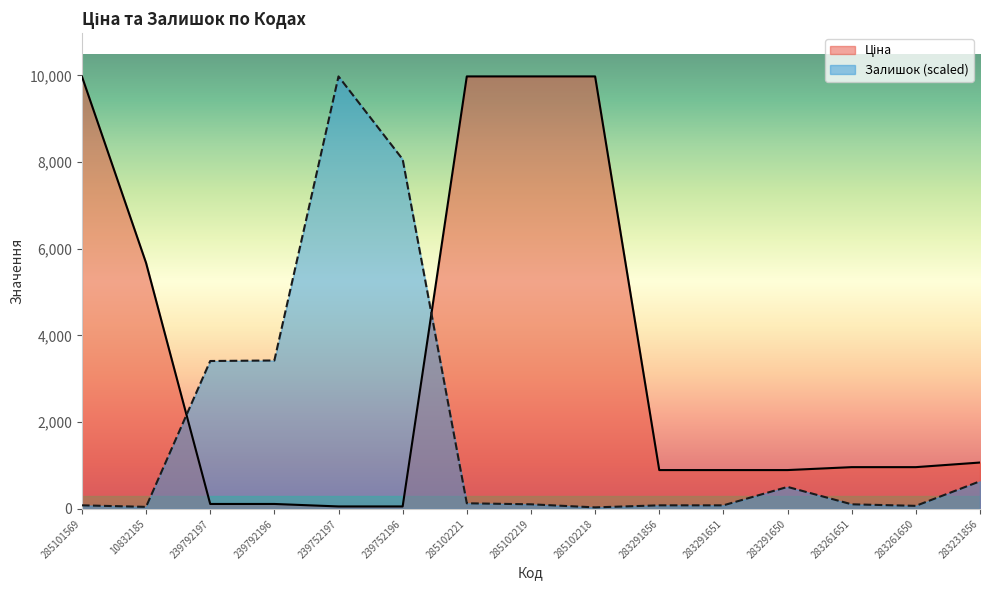

Which series has the largest range (max minus min)?

Залишок